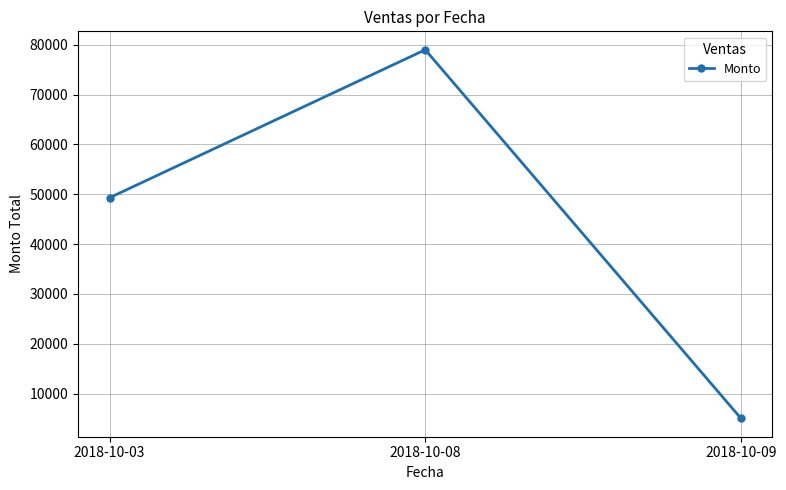

What value does the data have at 2018-10-09?

5040.0